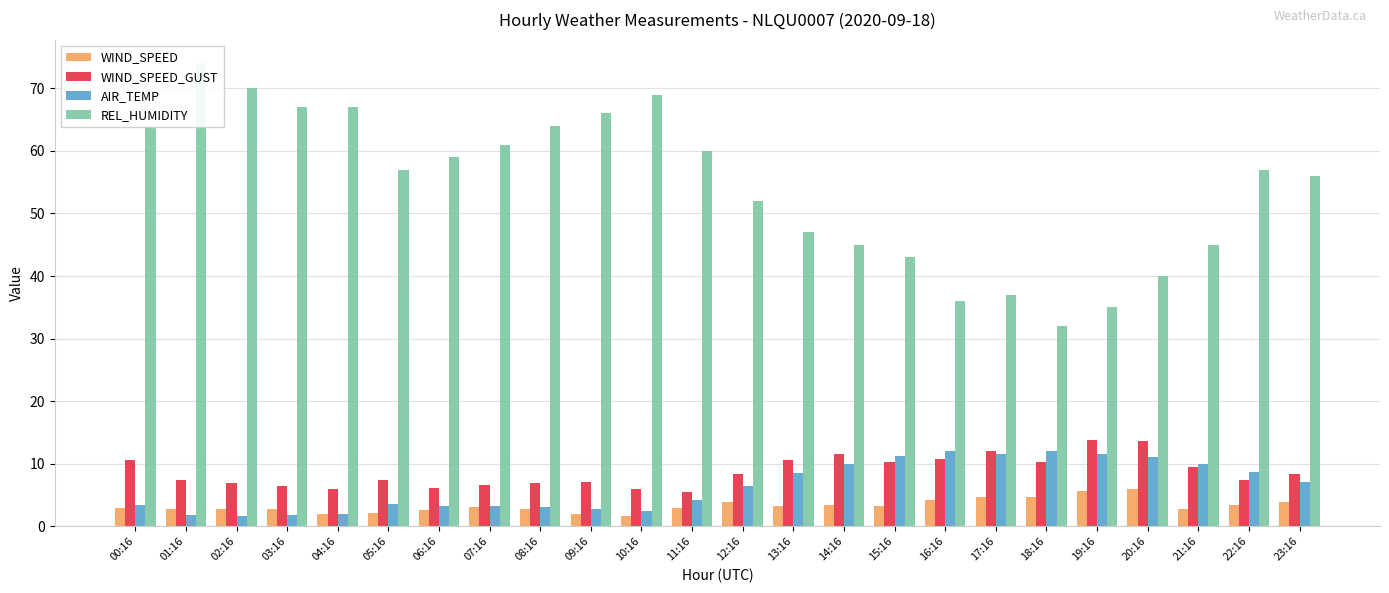

Read the REL_HUMIDITY value at 11:16.

60.0